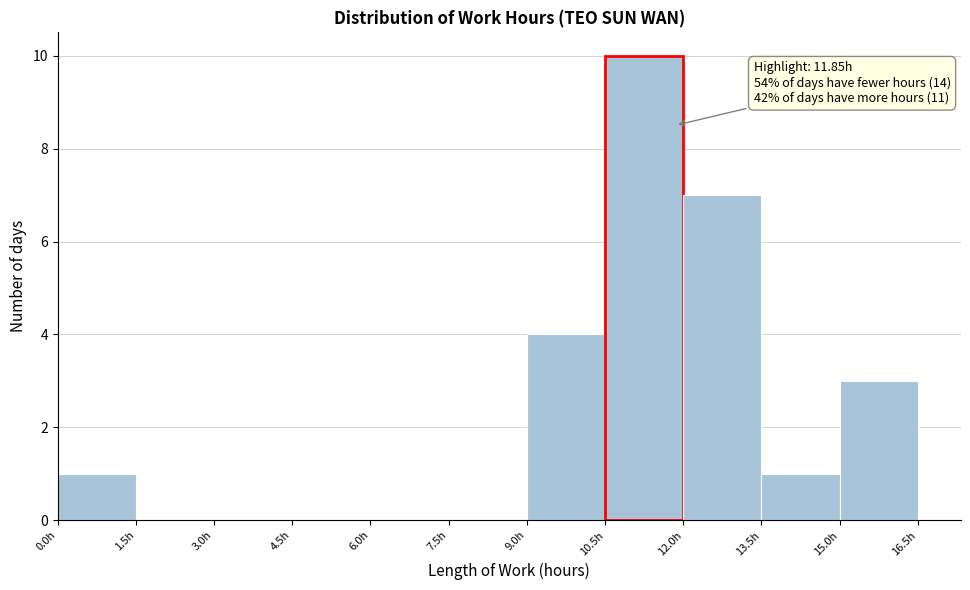

Which range on the x-axis has the tallest bar?

10.5 to 12.0